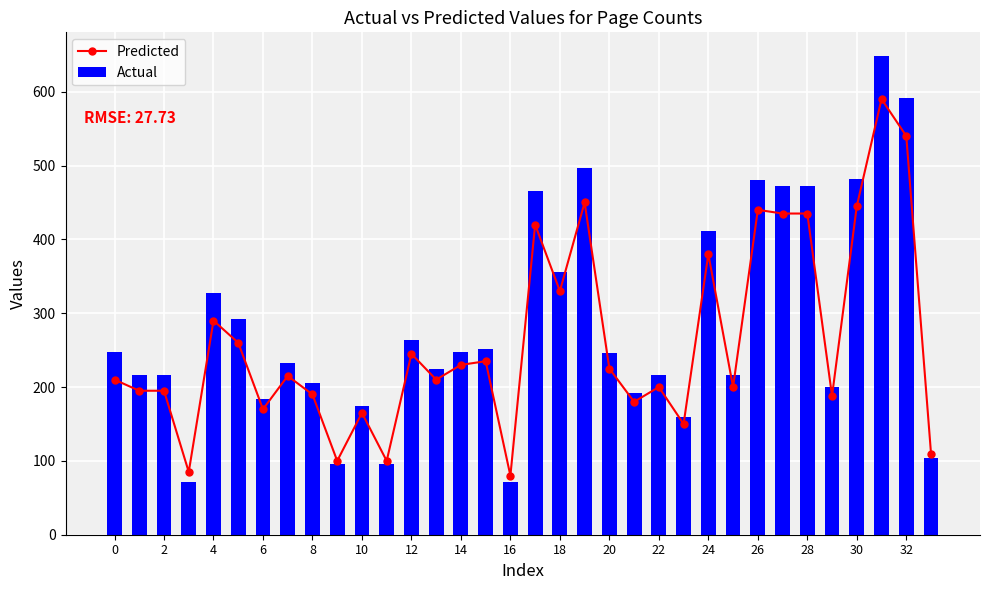

What is the value of the Actual bar at the 2nd from the left?

216